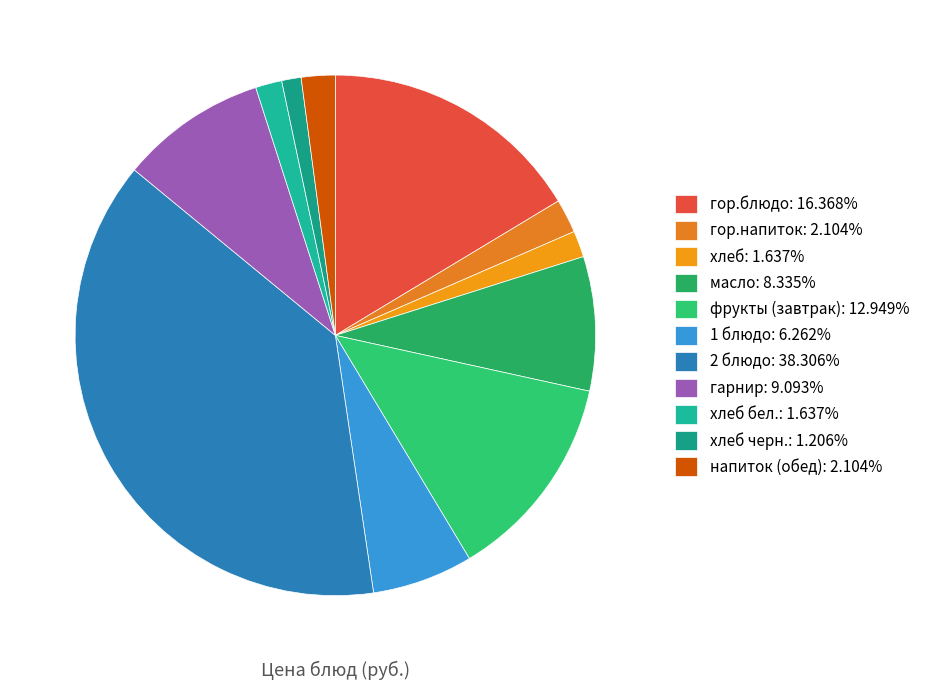

To the nearest percent, what is the difference between the largest and smallest slice percentages?

37%